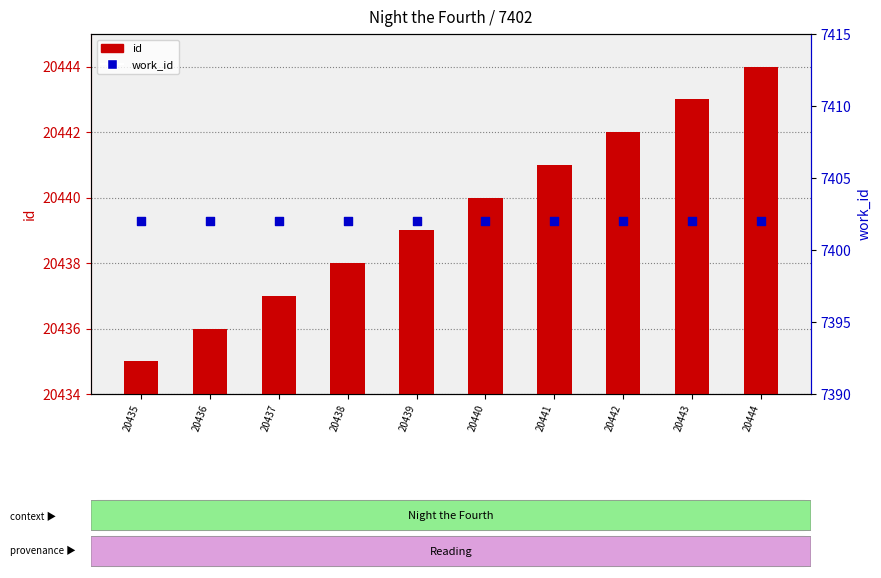

What is the total value across all series at 20436?

27838